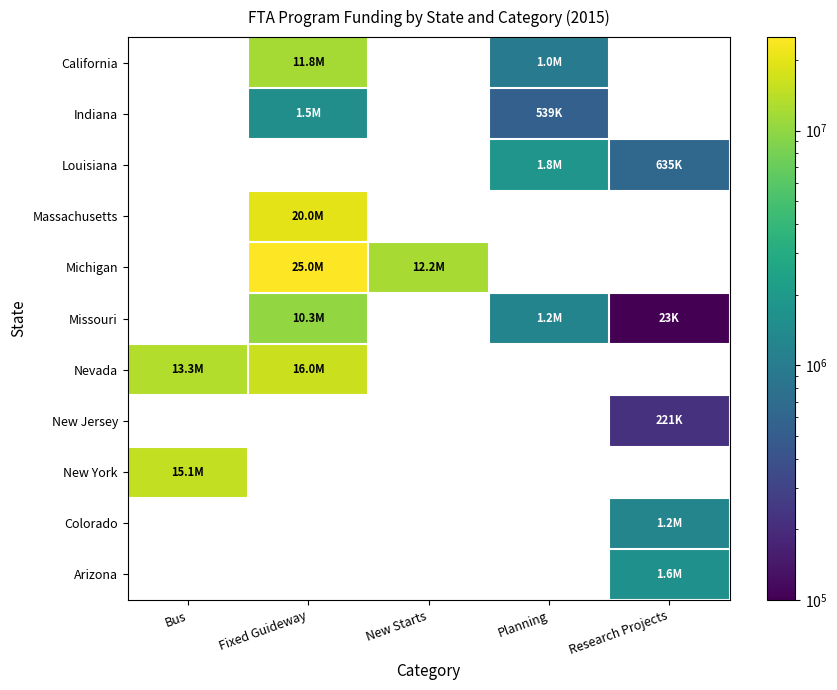

Read the Louisiana value at Research Projects.

634830.0